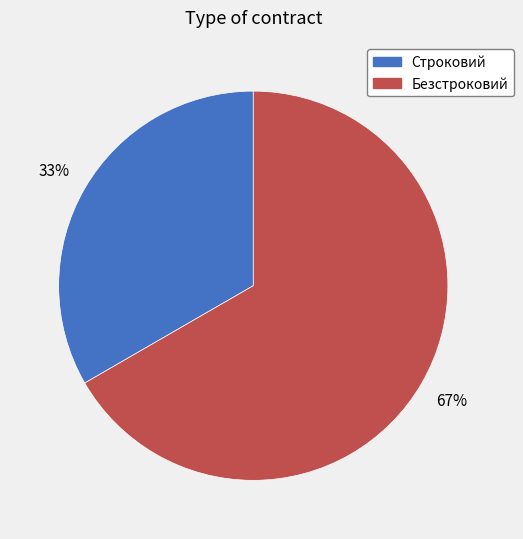

Rank the categories by value from lowest to highest.

Строковий, Безстроковий